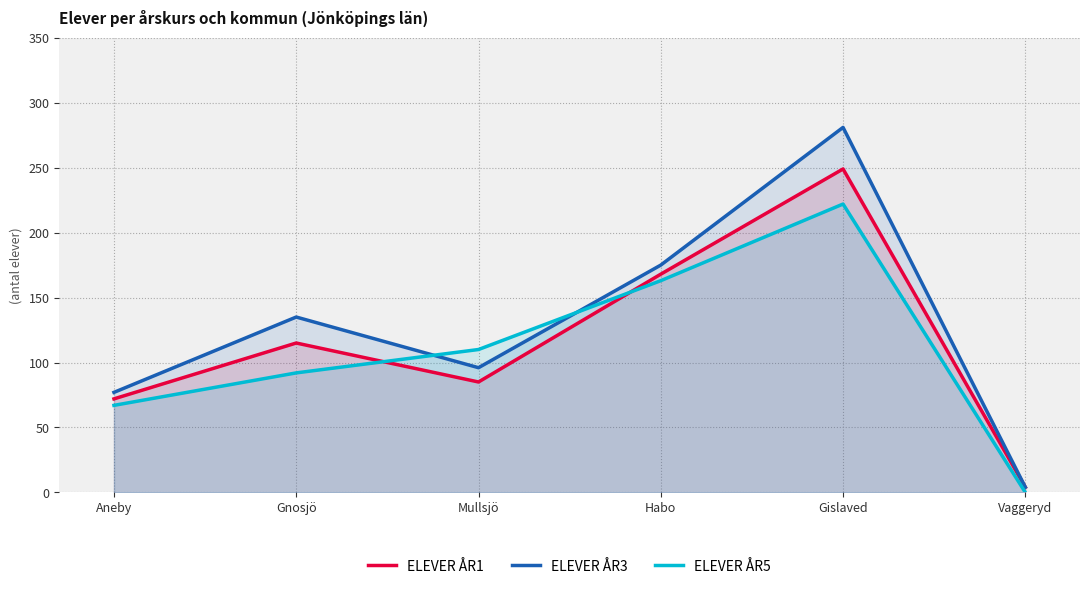

True or false: ELEVER ÅR1 has a value of 409 at Gislaved.

False